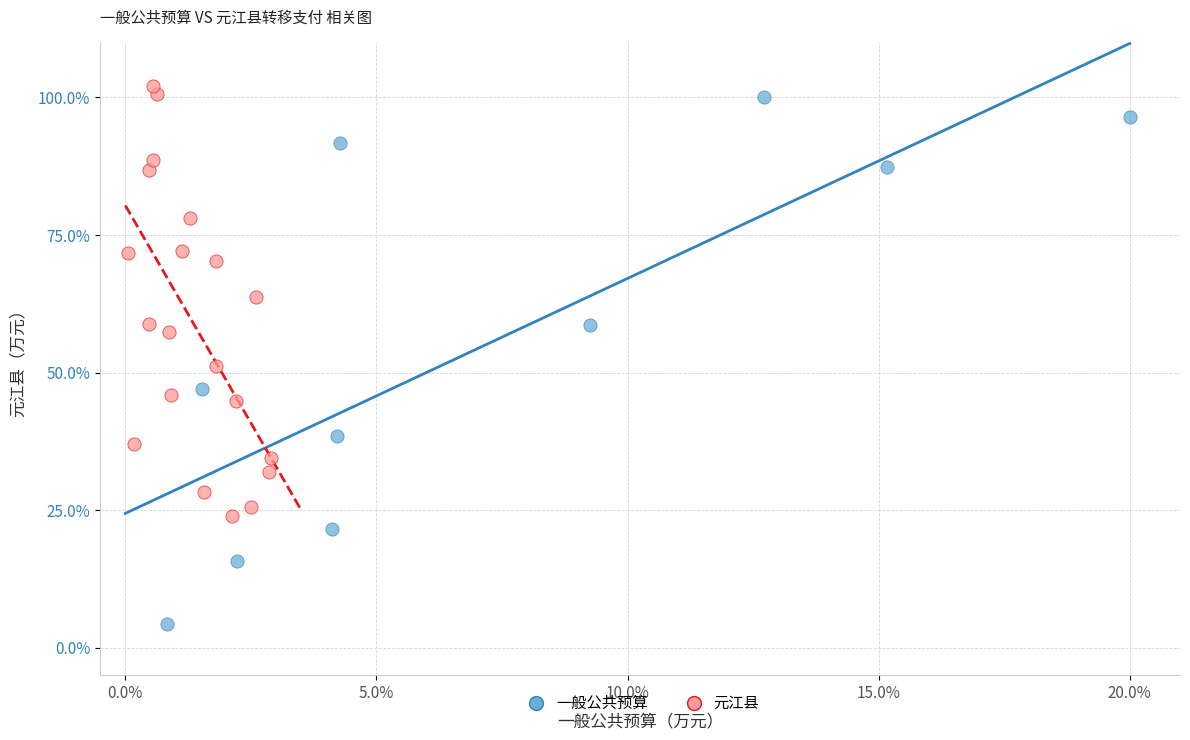

Which series reaches the minimum Y coordinate?

一般公共预算